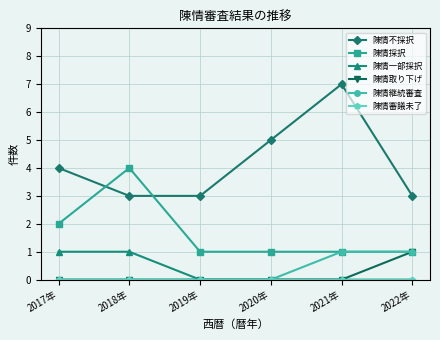

The 陳情採択 series shows 0 at 2021年. True or false?

False